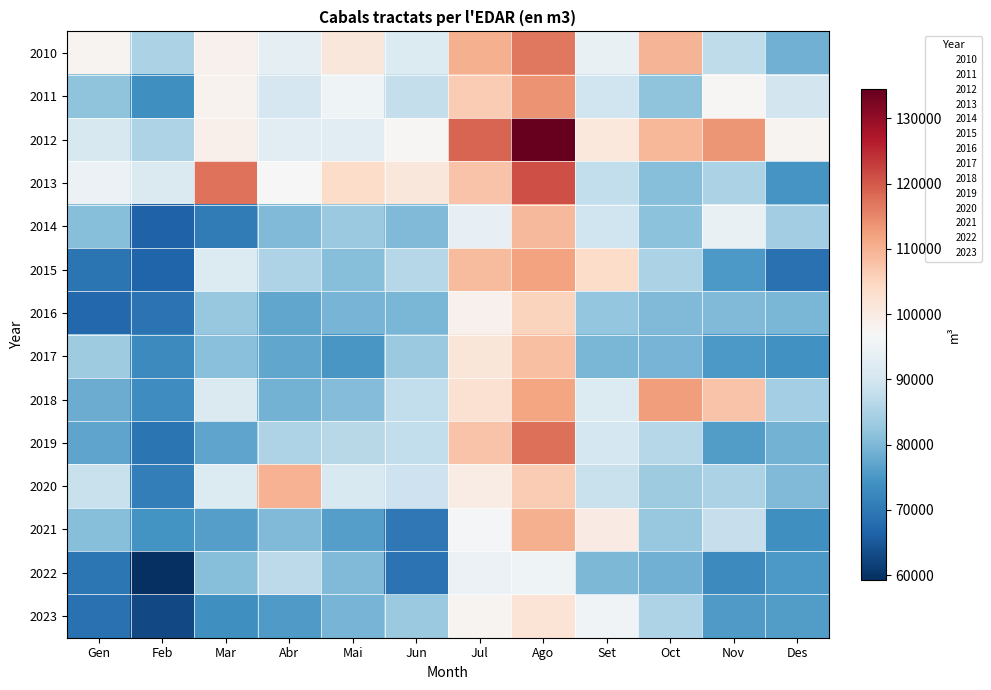

Reading right to left, extract all data points from this chart.

2010: Des=78756	Nov=87384	Oct=109687	Set=93987	Ago=116694	Jul=110223	Jun=91579	Mai=101128	Abr=93469	Mar=98430	Feb=85082	Gen=98017
2011: Des=89861	Nov=97364	Oct=81784	Set=89334	Ago=113702	Jul=106449	Jun=87972	Mai=95156	Abr=90548	Mar=98300	Feb=73892	Gen=81607
2012: Des=97808	Nov=113352	Oct=109272	Set=100739	Ago=134509	Jul=118665	Jun=97404	Mai=92613	Abr=92993	Mar=98755	Feb=85336	Gen=90912
2013: Des=74542	Nov=84896	Oct=80695	Set=87634	Ago=121124	Jul=107563	Jun=101146	Mai=103641	Abr=96588	Mar=117170	Feb=91527	Gen=94523
2014: Des=83751	Nov=94026	Oct=81490	Set=89439	Ago=109038	Jul=93900	Jun=80268	Mai=82951	Abr=80363	Mar=70671	Feb=66304	Gen=80904
2015: Des=68722	Nov=75255	Oct=84850	Set=103680	Ago=112035	Jul=108748	Jun=86093	Mai=80933	Abr=85264	Mar=91819	Feb=66736	Gen=69376
2016: Des=79697	Nov=80172	Oct=80111	Set=82181	Ago=105274	Jul=98428	Jun=79772	Mai=79400	Abr=77290	Mar=82738	Feb=68970	Gen=67393
2017: Des=74137	Nov=75367	Oct=79479	Set=79635	Ago=108101	Jul=101491	Jun=82906	Mai=74837	Abr=77237	Mar=81215	Feb=72841	Gen=83617
2018: Des=84145	Nov=107542	Oct=112467	Set=91629	Ago=111824	Jul=102684	Jun=87696	Mai=80574	Abr=78960	Mar=91356	Feb=73413	Gen=78055
2019: Des=79078	Nov=75735	Oct=86041	Set=90181	Ago=117685	Jul=107494	Jun=87606	Mai=86352	Abr=85265	Mar=77011	Feb=69512	Gen=77149
2020: Des=80292	Nov=84876	Oct=83460	Set=88404	Ago=106357	Jul=99658	Jun=89080	Mai=91082	Abr=109959	Mar=91666	Feb=70987	Gen=88591
2021: Des=73761	Nov=88100	Oct=82651	Set=100101	Ago=110306	Jul=96185	Jun=69939	Mai=76074	Abr=80178	Mar=76075	Feb=74318	Gen=80781
2022: Des=75230	Nov=72851	Oct=78792	Set=80040	Ago=95182	Jul=94550	Jun=69150	Mai=80186	Abr=87060	Mar=80862	Feb=59226	Gen=69810
2023: Des=75727	Nov=75686	Oct=85370	Set=95519	Ago=101922	Jul=97873	Jun=82869	Mai=79452	Abr=75577	Mar=73857	Feb=62886	Gen=68849